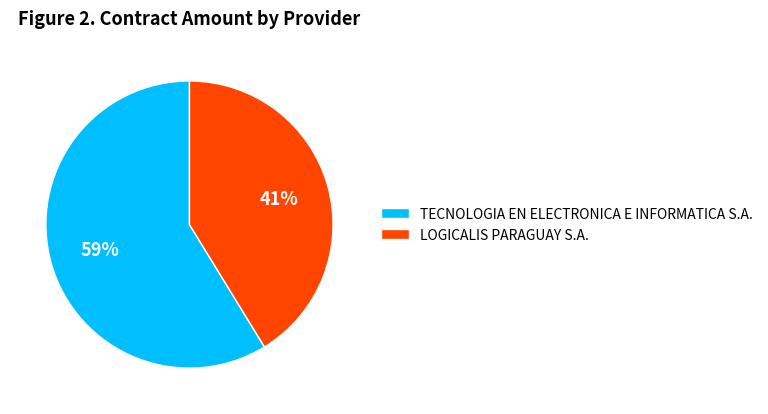

To the nearest percent, what is the difference between the TECNOLOGIA EN ELECTRONICA E INFORMATICA S.A. and LOGICALIS PARAGUAY S.A. slice percentages?

18%